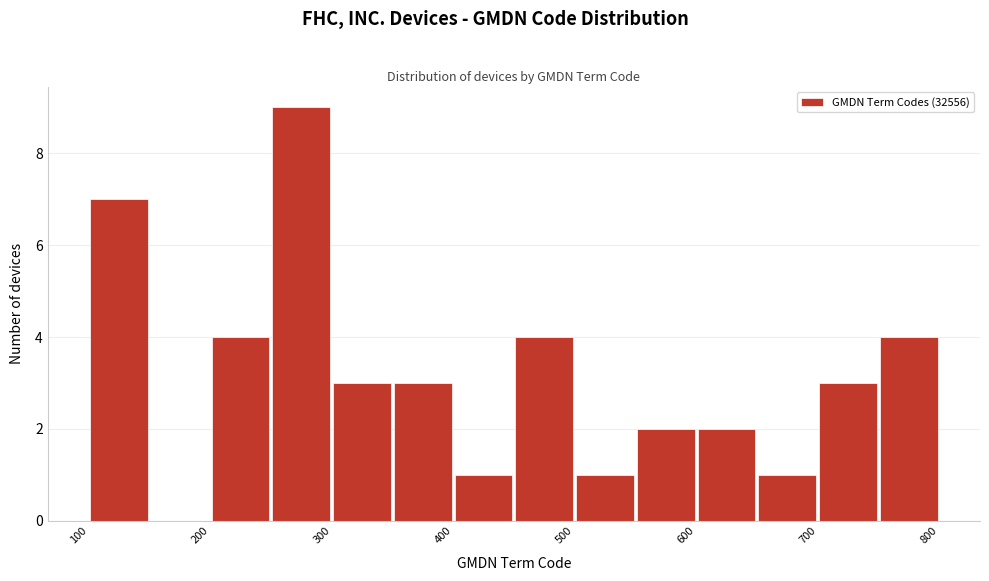

Reading left to right, list every bar in this chart as the range it spans on the x-axis followed by its height. The values are not printed on the chart, so give them approximately, as read against the axis.

100 to 150: 7
150 to 200: 0
200 to 250: 4
250 to 300: 9
300 to 350: 3
350 to 400: 3
400 to 450: 1
450 to 500: 4
500 to 550: 1
550 to 600: 2
600 to 650: 2
650 to 700: 1
700 to 750: 3
750 to 800: 4